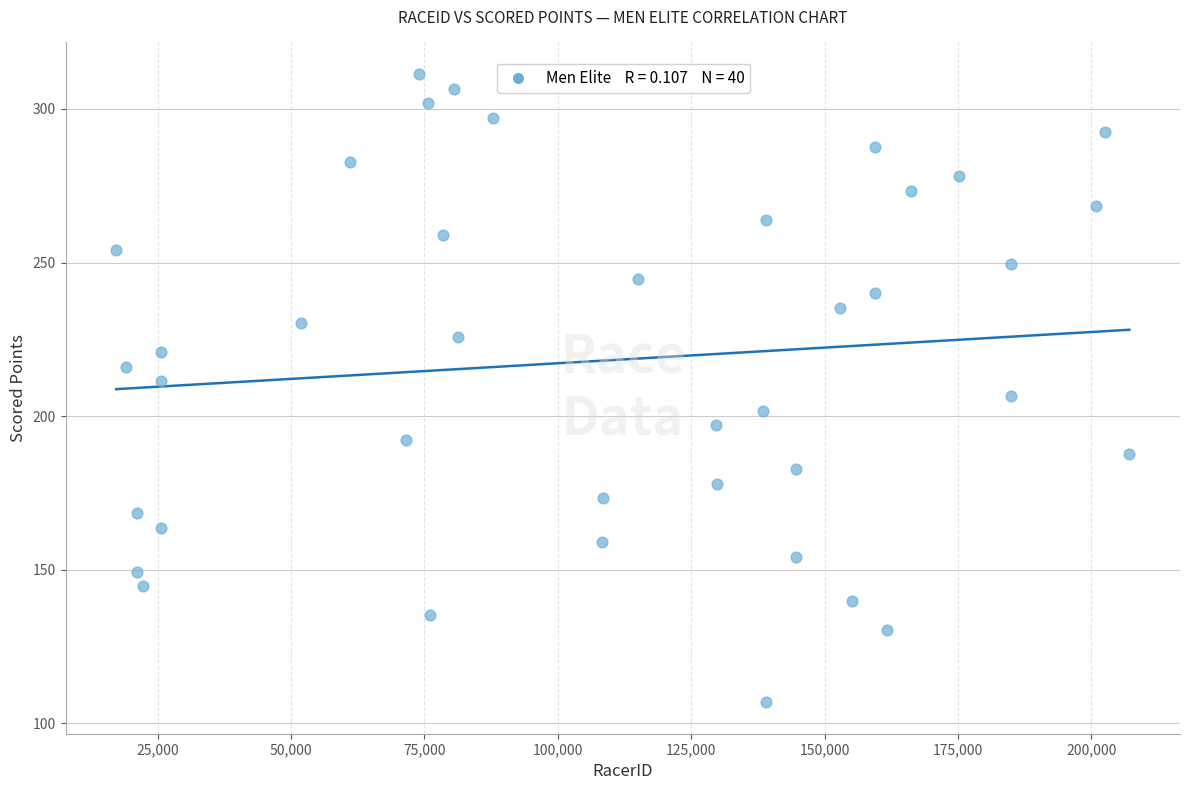

What is the range of Y values (max minus min)?

204.6